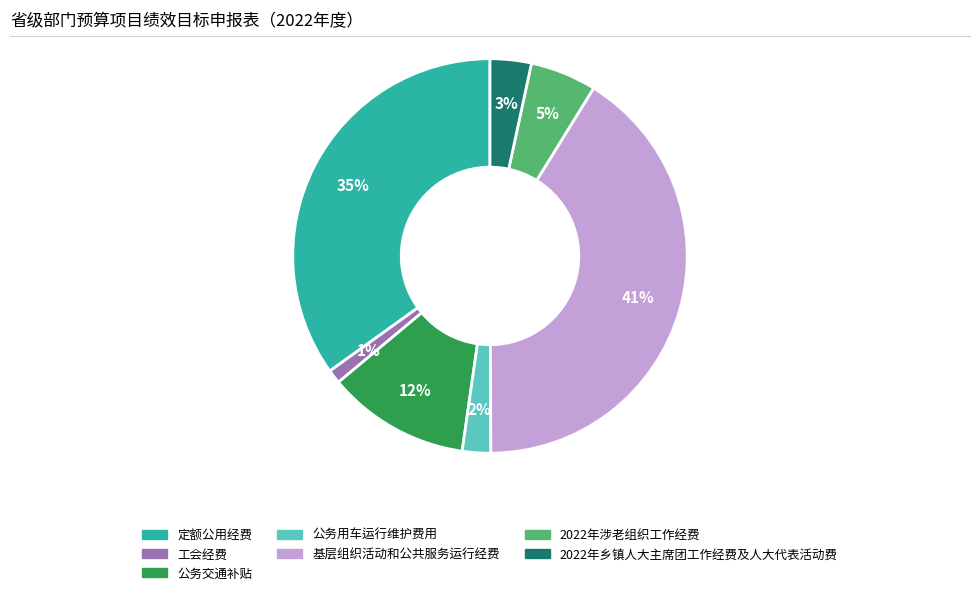

Is there any slice that represents more than half of the pie?

No